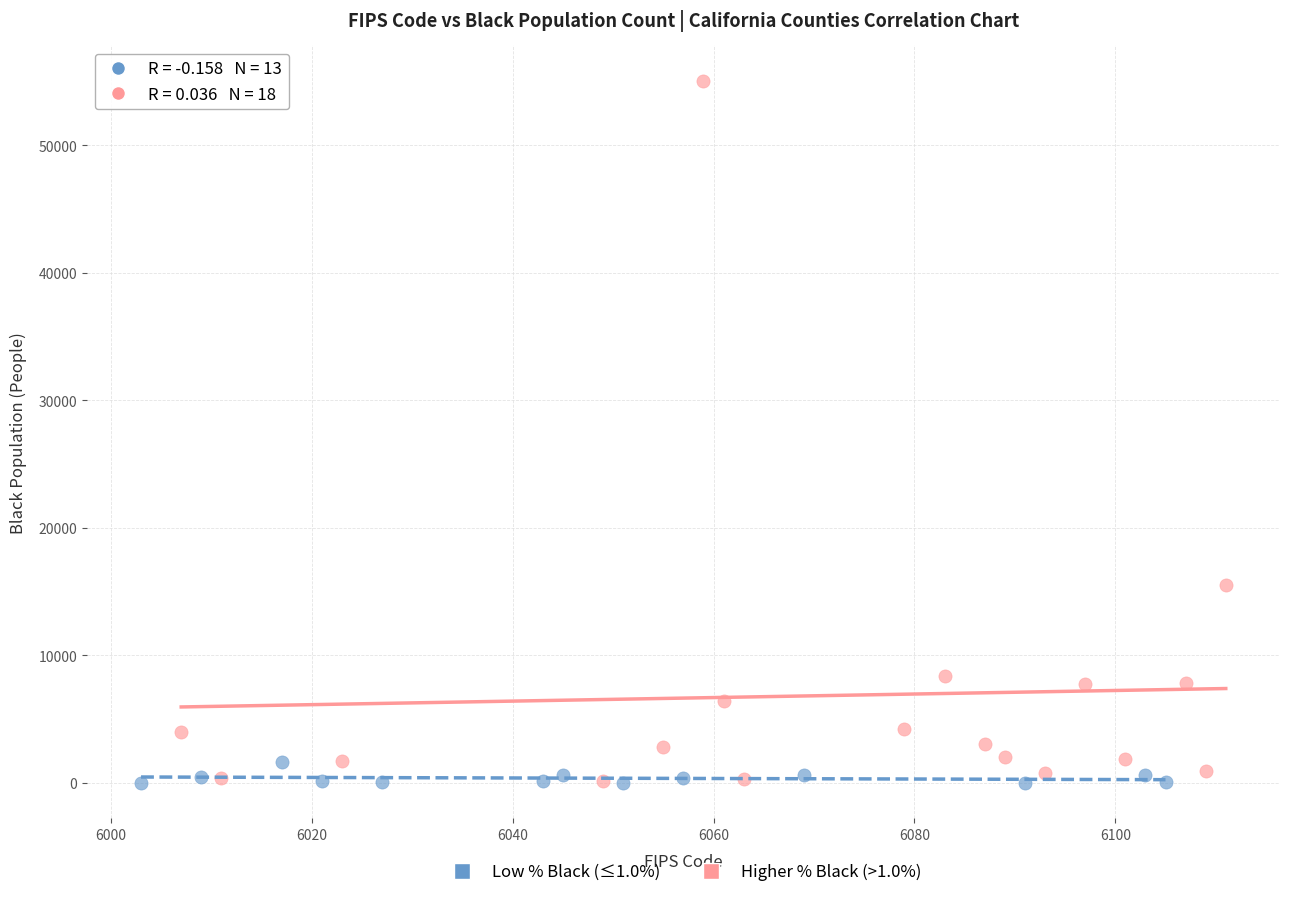

Which series has the largest Y range (max minus min)?

Higher % Black (>1.0%)